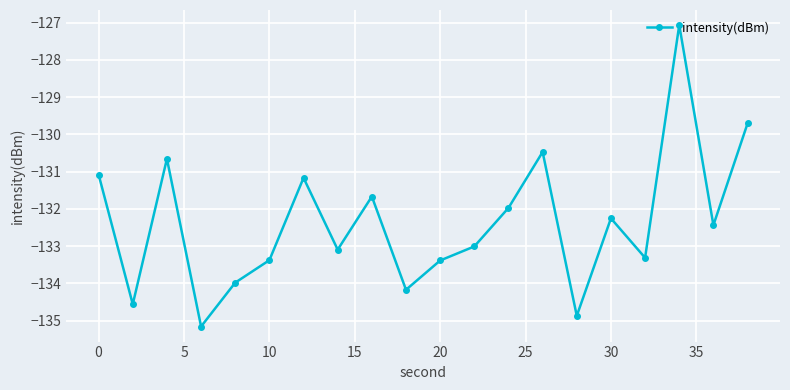

Does the chart have visible grid lines?

Yes